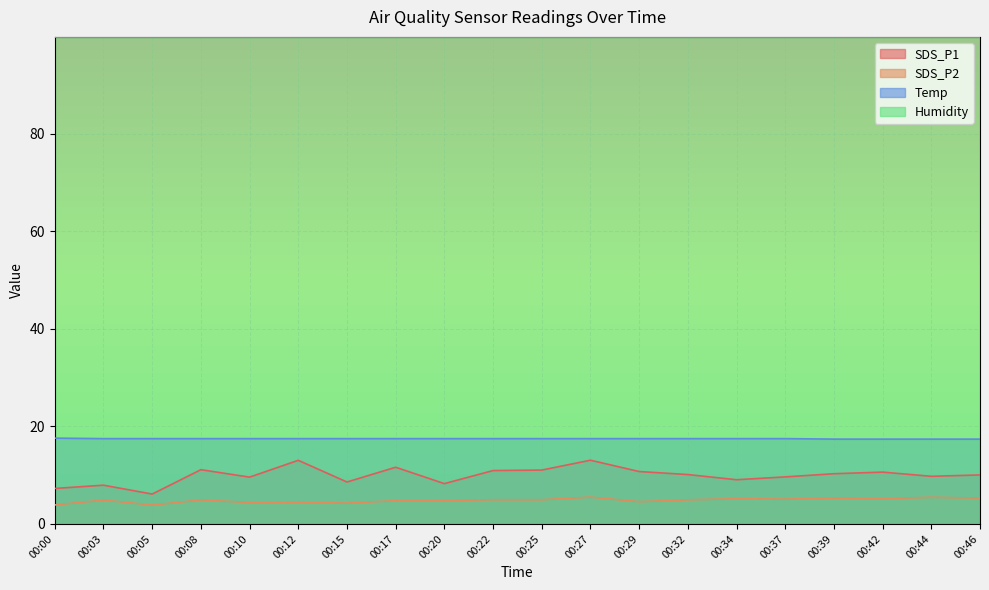

What is the smallest value displayed?

3.9